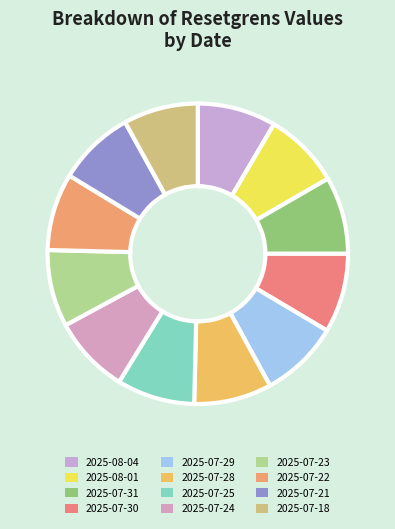

How many slices are in this pie chart?

12